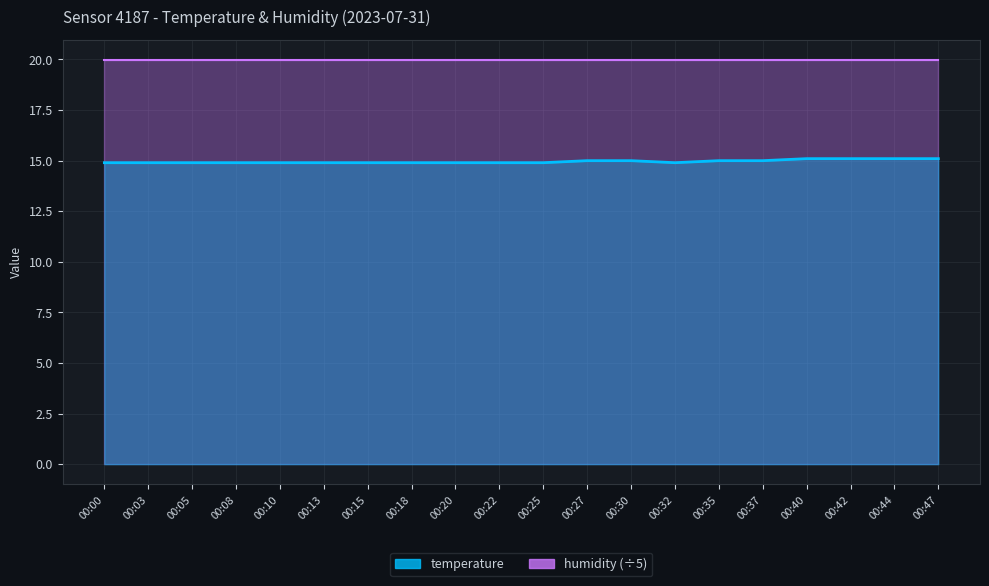

What is the sum of the values at 00:20 and 00:05?

29.8